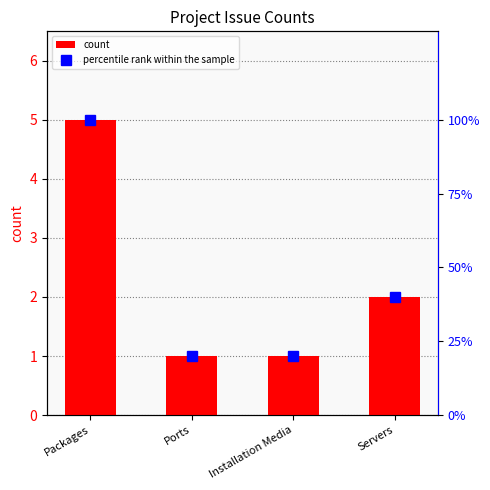

Rank the series by their average value, from lowest to highest.

count, percentile rank within the sample